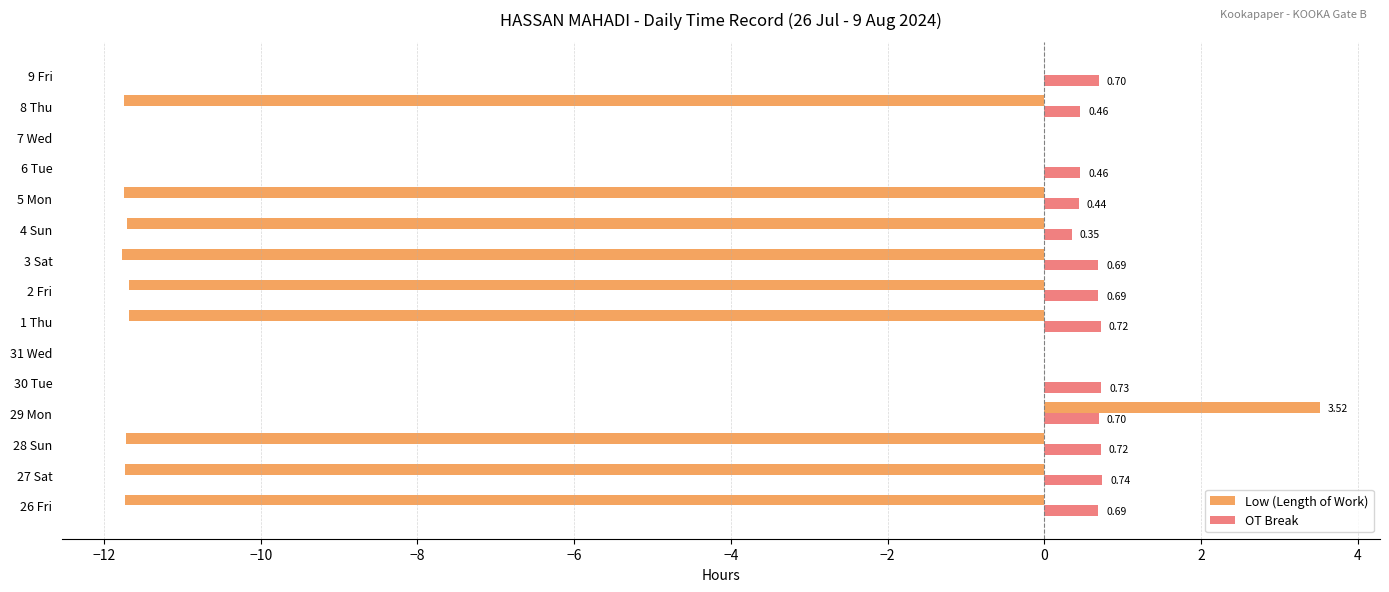

Between 28 Sun and 31 Wed, which series saw the biggest shift?

Low (Length of Work)